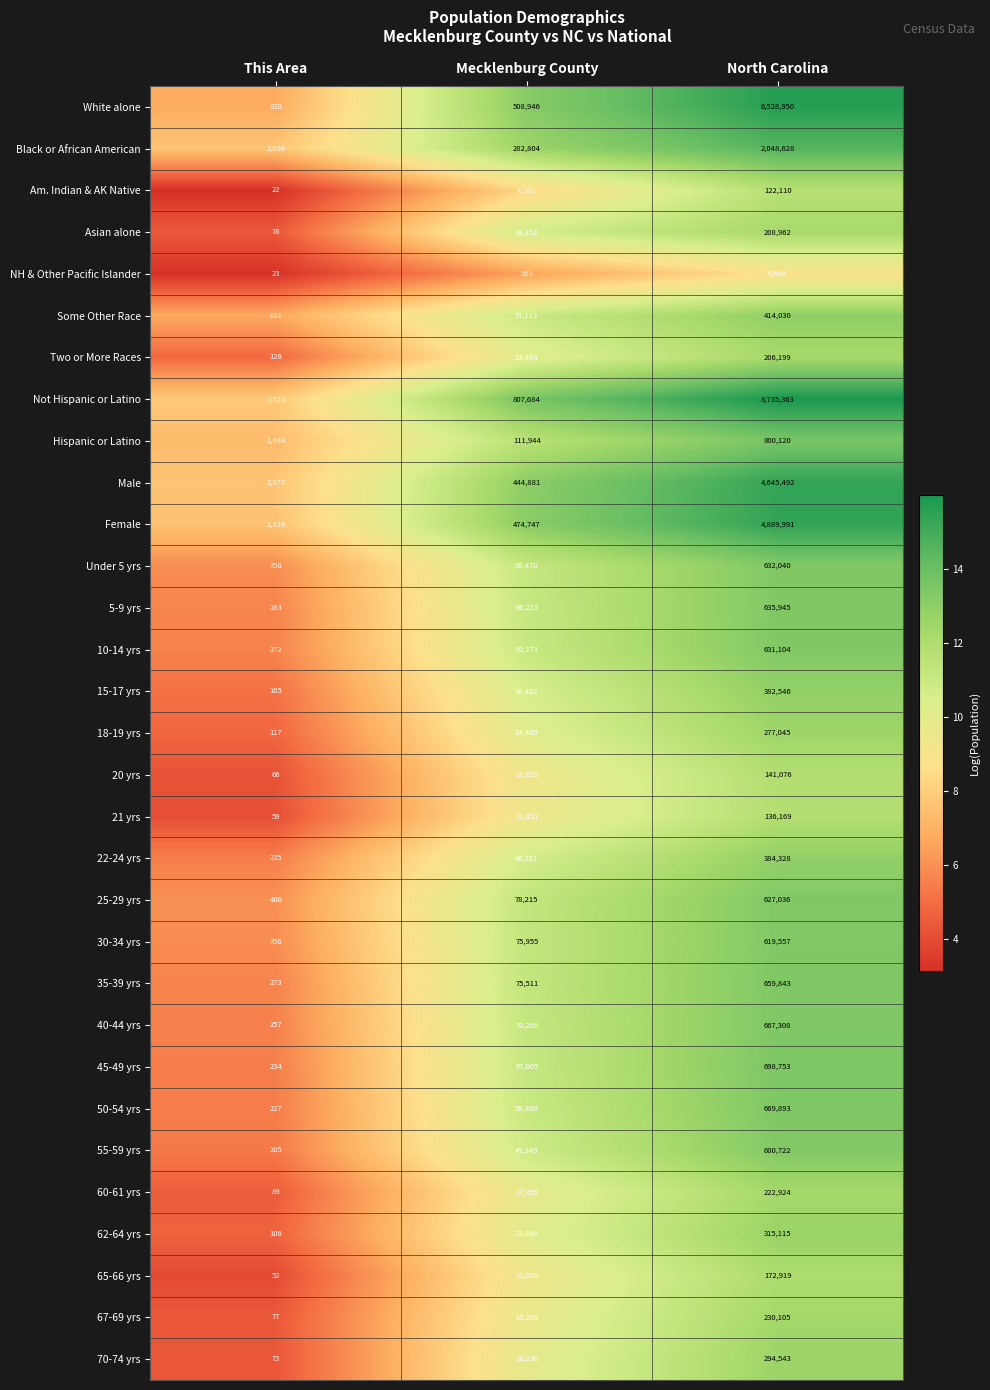

Which label corresponds to the largest value in the chart?

North Carolina